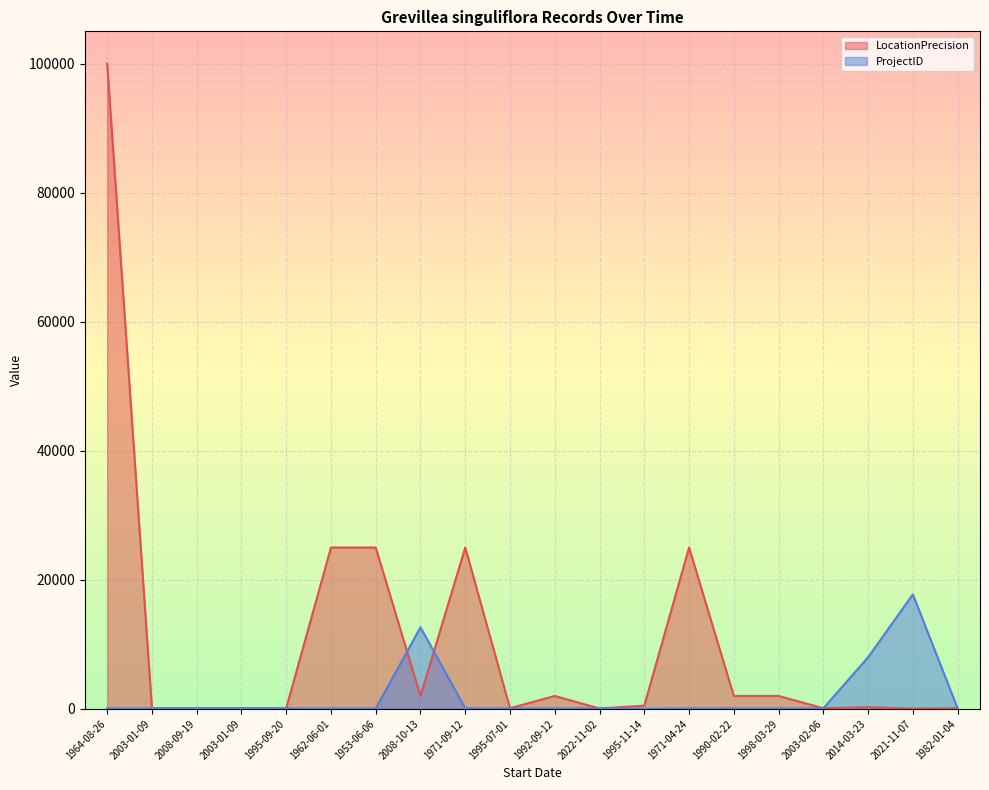

Reading right to left, list all the values displayed in this chart.

LocationPrecision: 1982-01-04=100	2021-11-07=50	2014-03-23=250	2003-02-06=100	1998-03-29=2000	1990-02-22=2000	1971-04-24=25000	1995-11-14=500	2022-11-02=50	1992-09-12=2000	1995-07-01=100	1971-09-12=25000	2008-10-13=1999	1953-06-06=25000	1962-06-01=25000	1995-09-20=100	2003-01-09=100	2008-09-19=100	2003-01-09=100	1964-08-26=100000
ProjectID: 1982-01-04=82	2021-11-07=17732	2014-03-23=8000	2003-02-06=82	1998-03-29=82	1990-02-22=82	1971-04-24=82	1995-11-14=15	2022-11-02=82	1992-09-12=82	1995-07-01=82	1971-09-12=82	2008-10-13=12639	1953-06-06=82	1962-06-01=82	1995-09-20=82	2003-01-09=82	2008-09-19=82	2003-01-09=82	1964-08-26=82